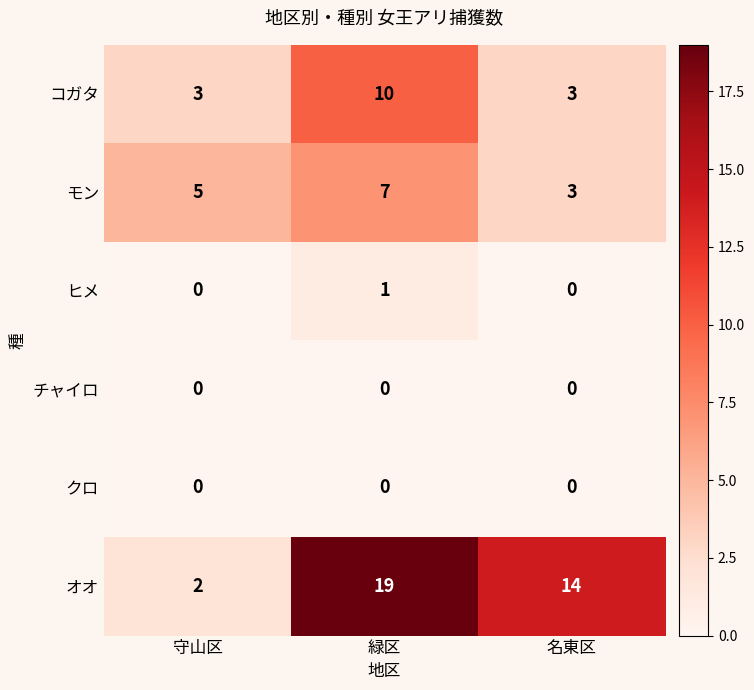

Which series has the largest range (max minus min)?

オオ